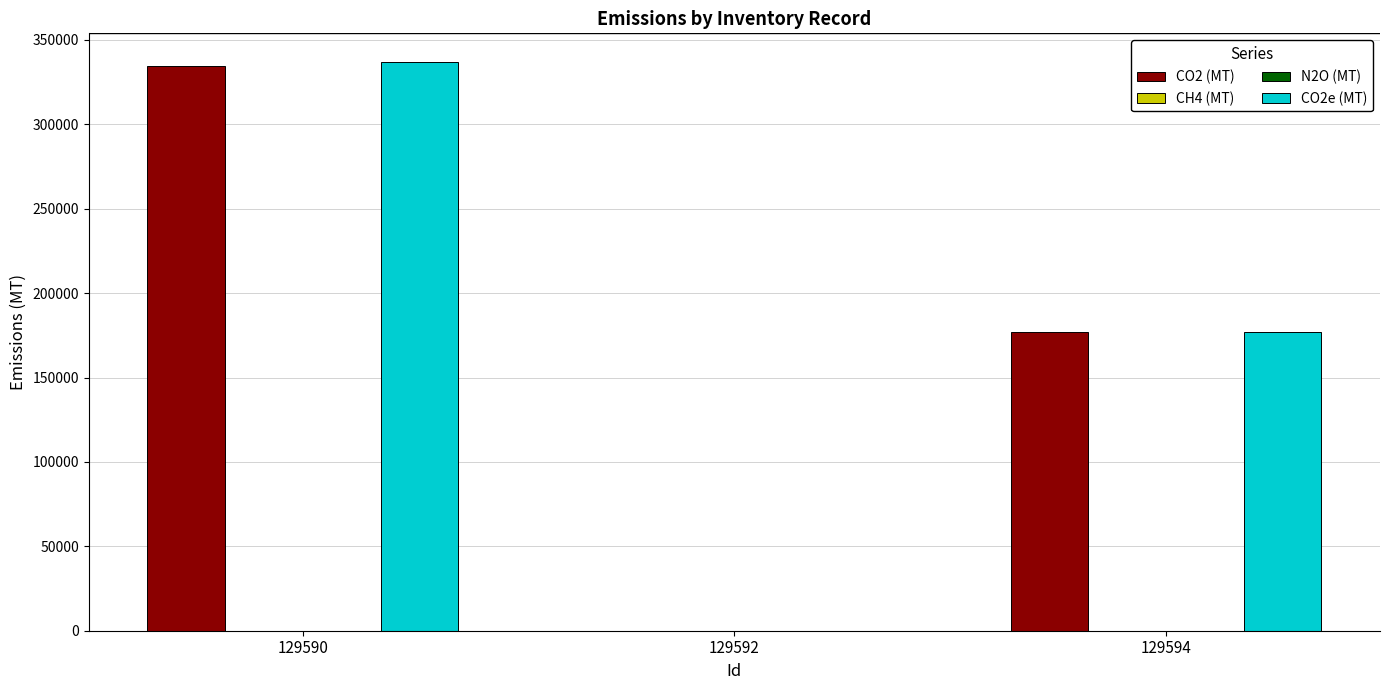

What is the greatest value displayed?

337033.6